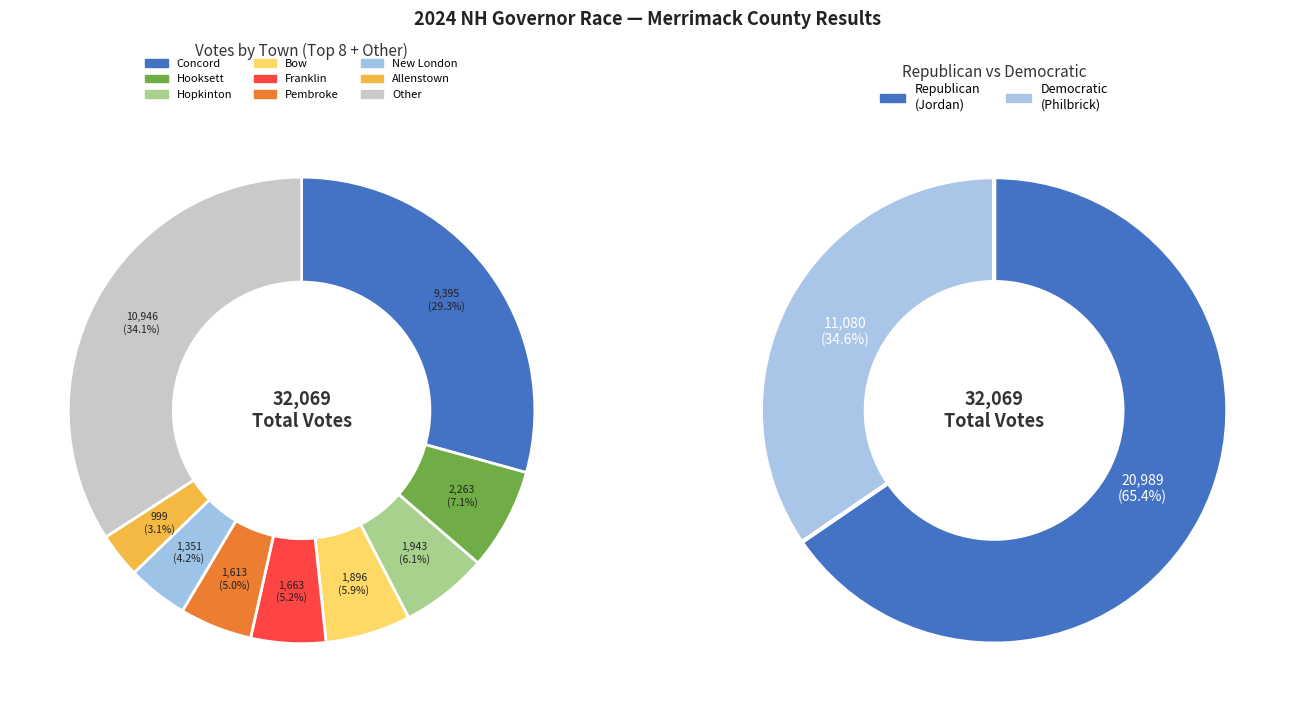

The Allenstown slice represents 15% of the pie. True or false?

False